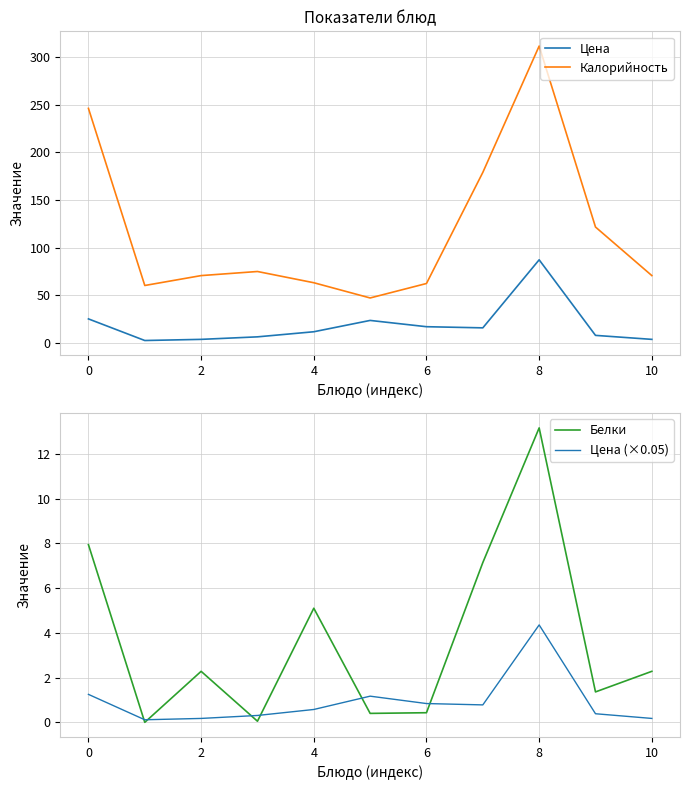

True or false: Цена (×0.05) and Цена cross at least once.

False